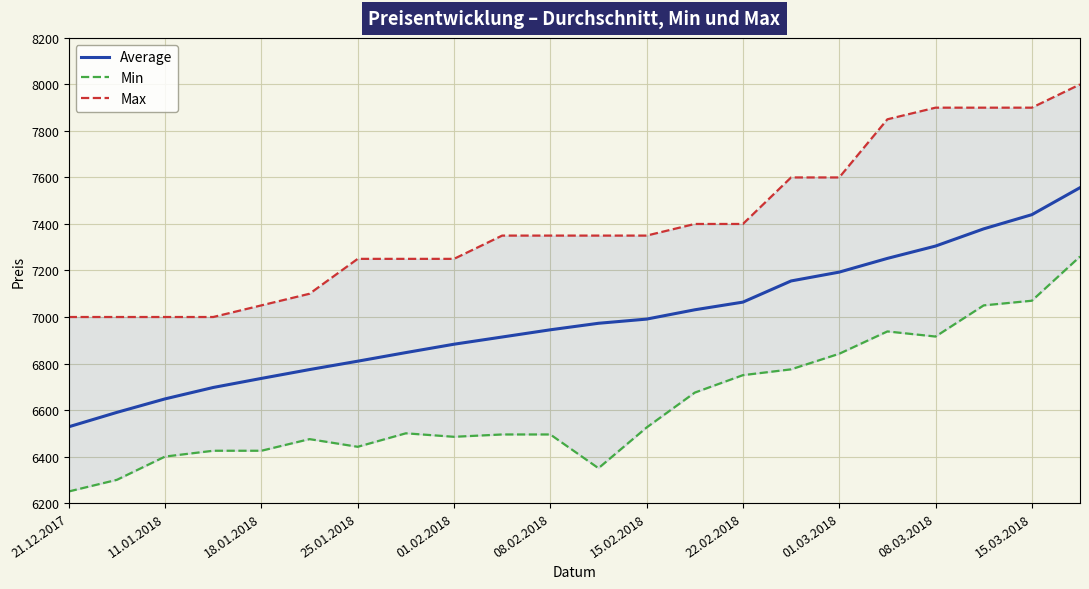

Which series has the largest range (max minus min)?

Average